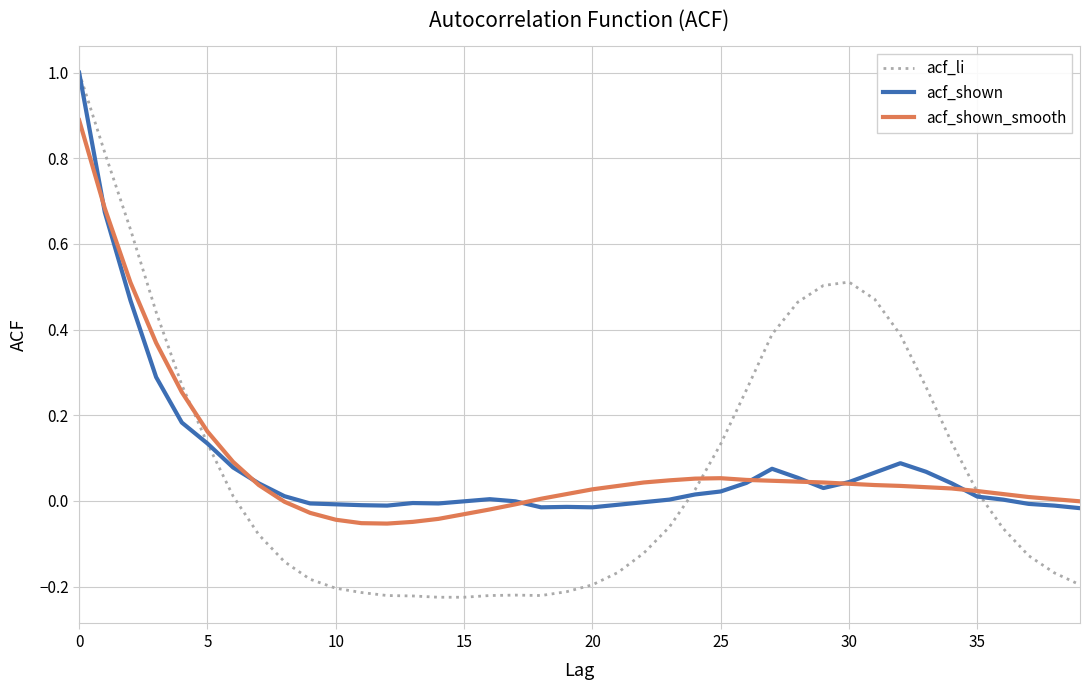

Which series has the largest range (max minus min)?

acf_li